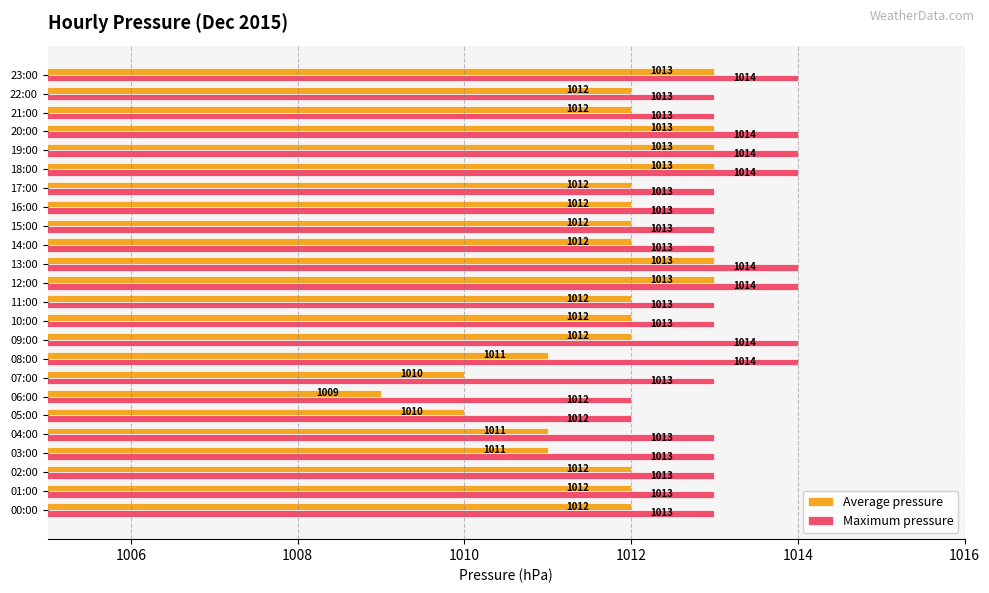

The value of Maximum pressure at 16:00 is 1013. True or false?

True